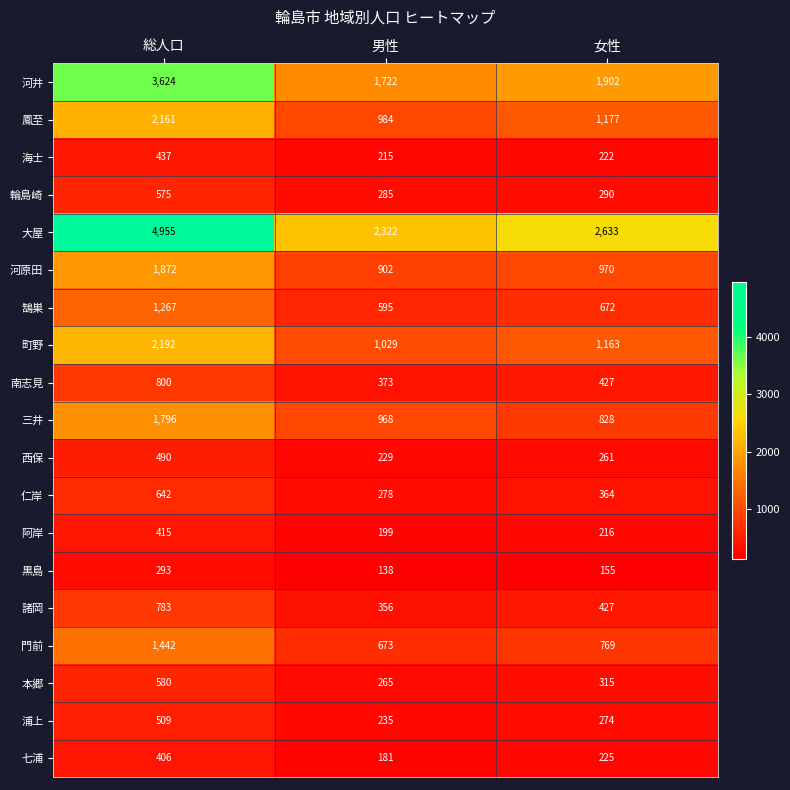

What is the total value across all series at 男性?

11949